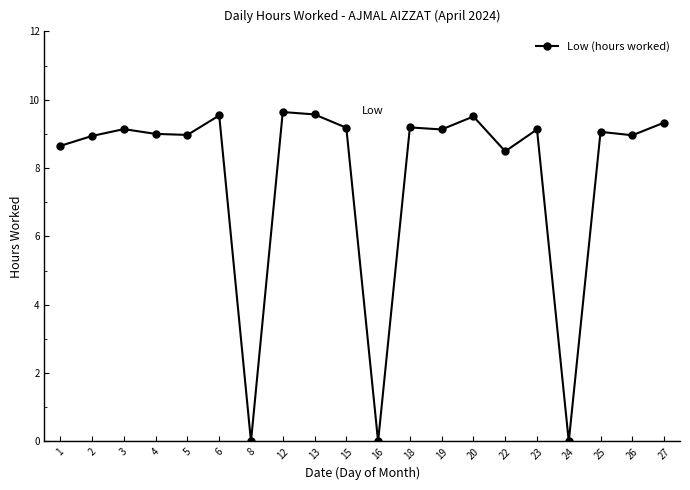

What is the sum of the values at 27 and 26?

18.3